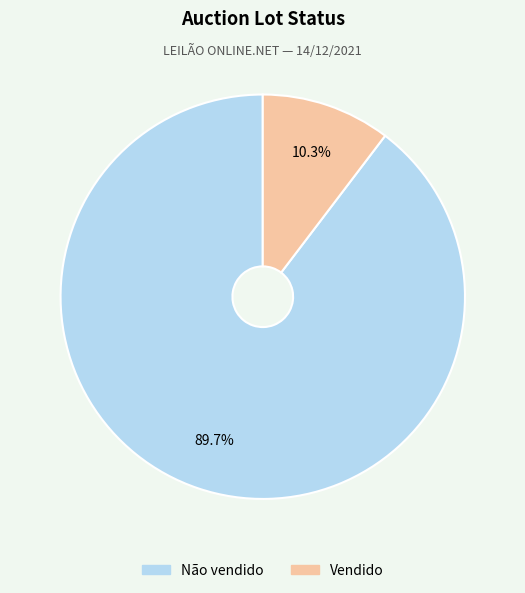

Which has a higher value, Não vendido or Vendido?

Não vendido